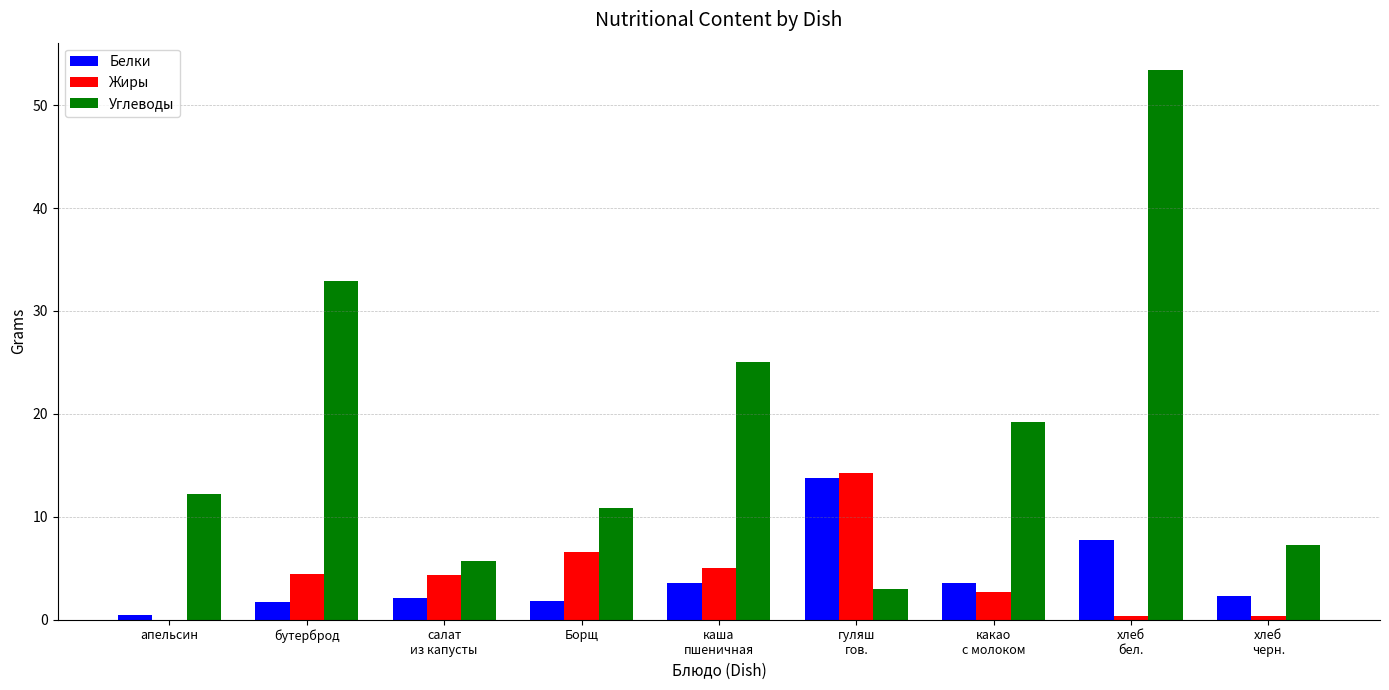

Between гуляш
гов. and какао
с молоком, which series saw the biggest shift?

Углеводы